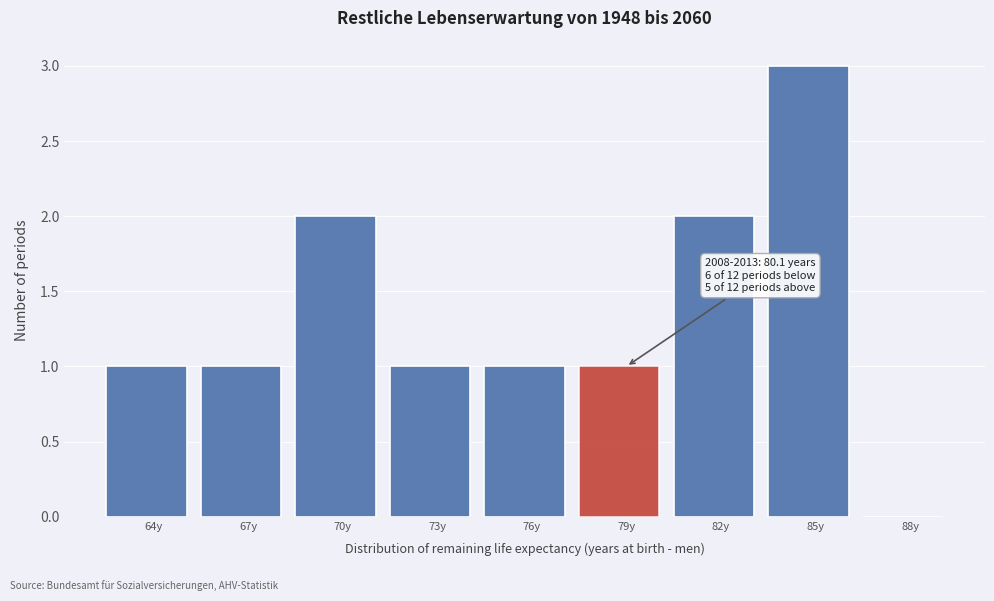

Reading right to left, what are all the values shown in this chart?

88y=0	85y=3	82y=2	79y=1	76y=1	73y=1	70y=2	67y=1	64y=1